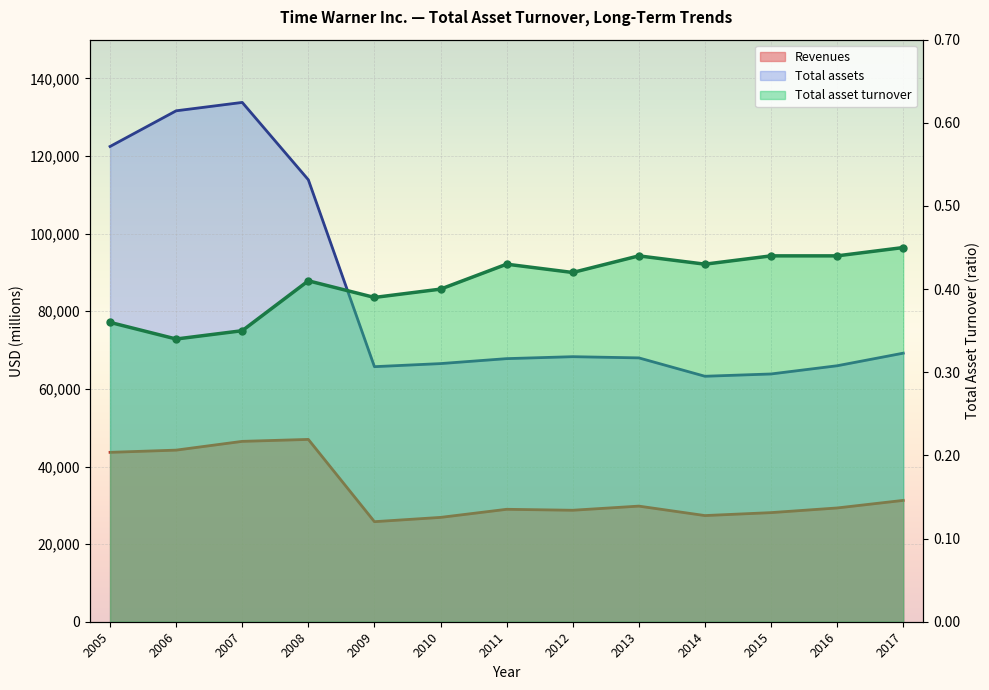

What is the greatest value displayed?

133830.0